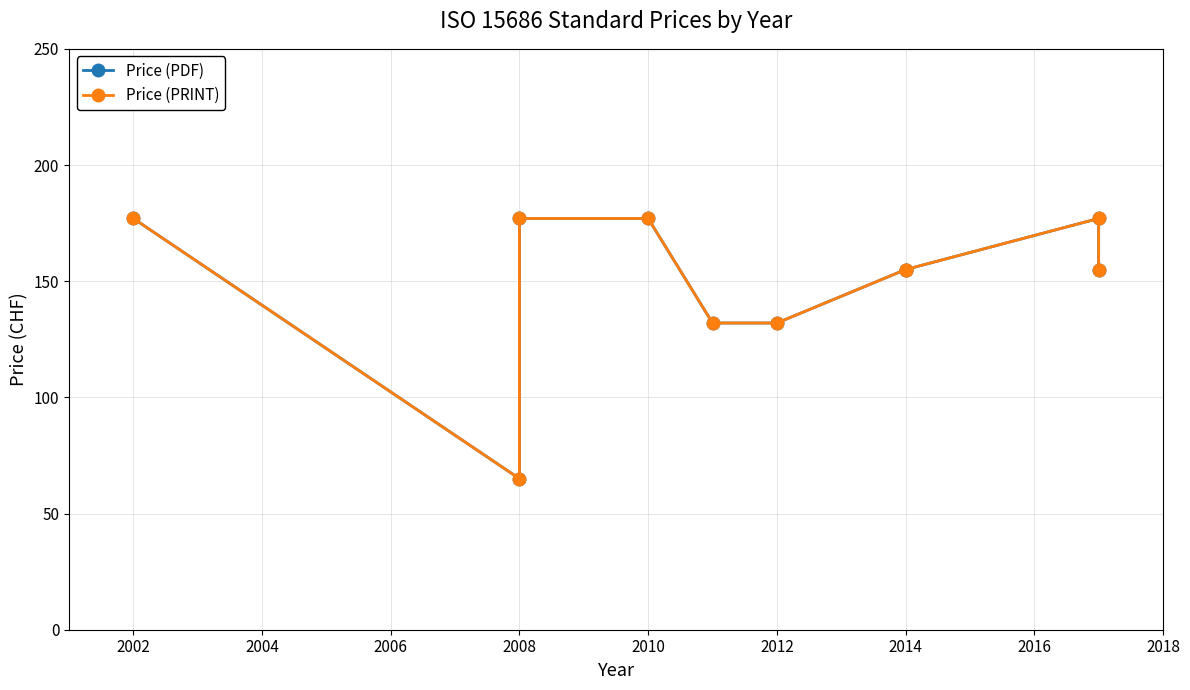

Which series has the largest range (max minus min)?

Price (PDF)